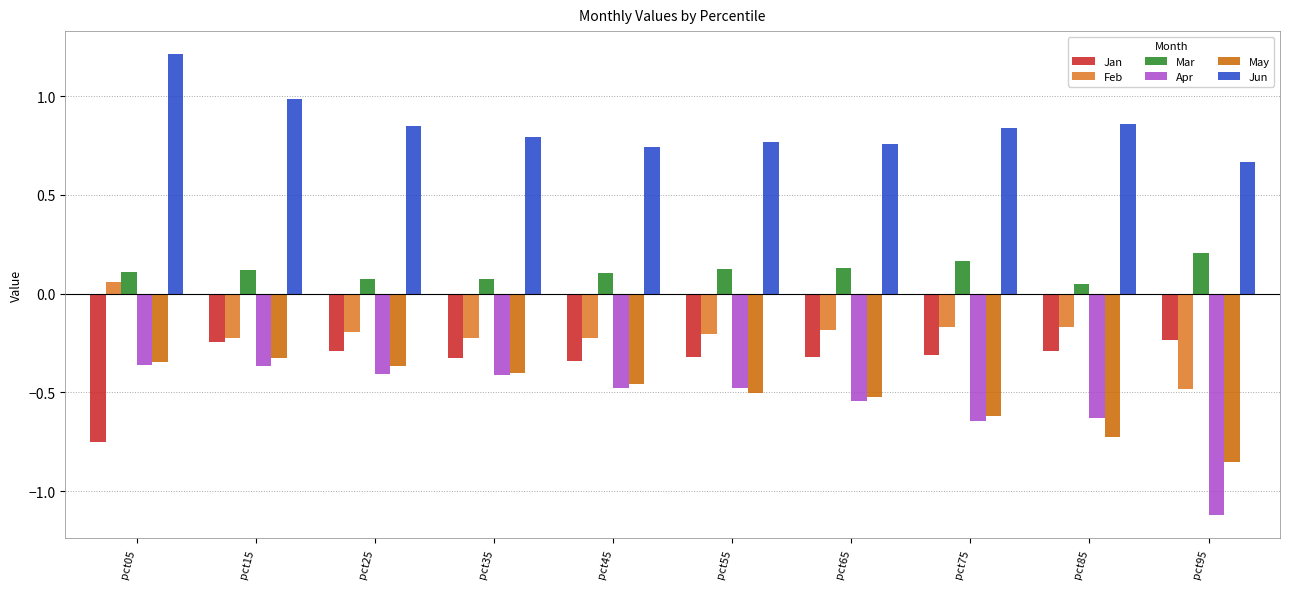

Is the value of Jan at pct75 greater than the value of Mar at pct05?

No